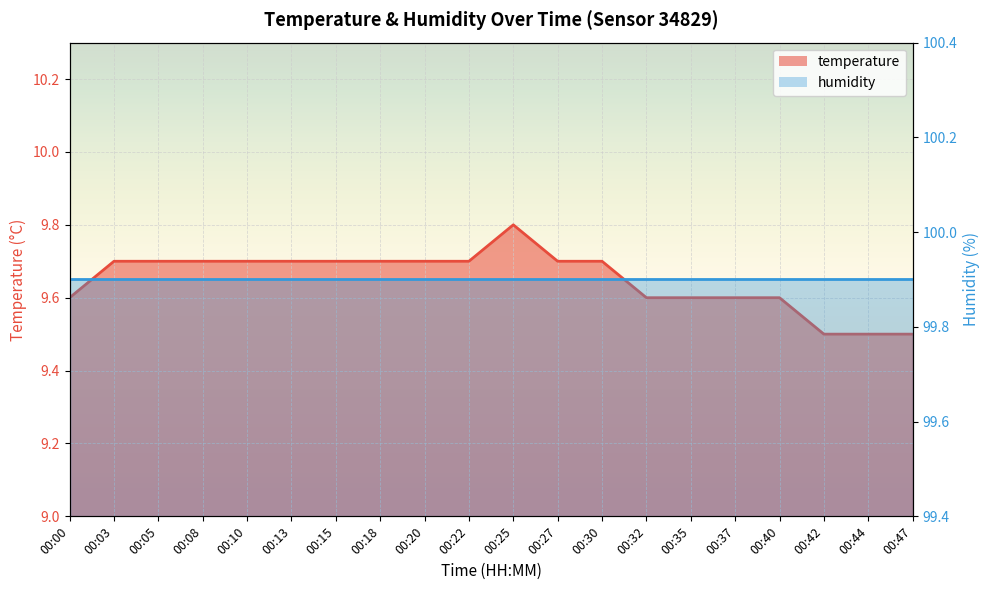

Approximately how many times larger is the value at 00:10 compared to 00:20?

1.0